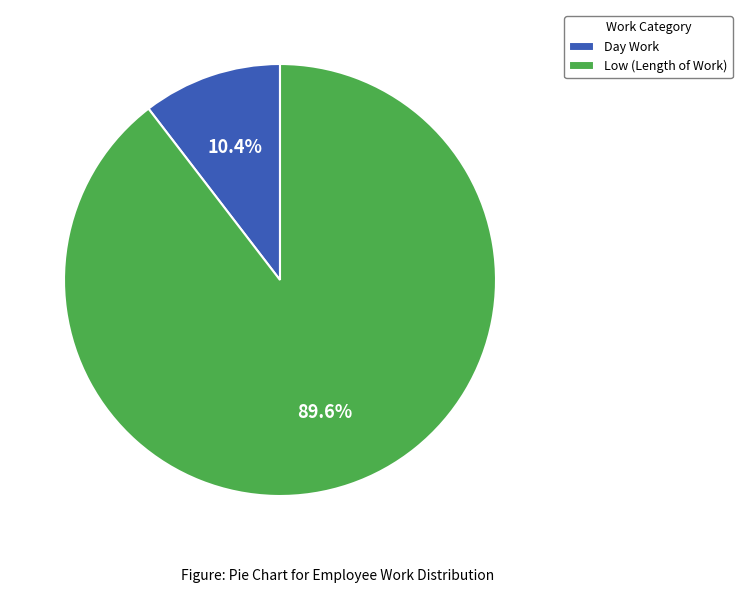

Between Low (Length of Work) and Day Work, which is larger?

Low (Length of Work)